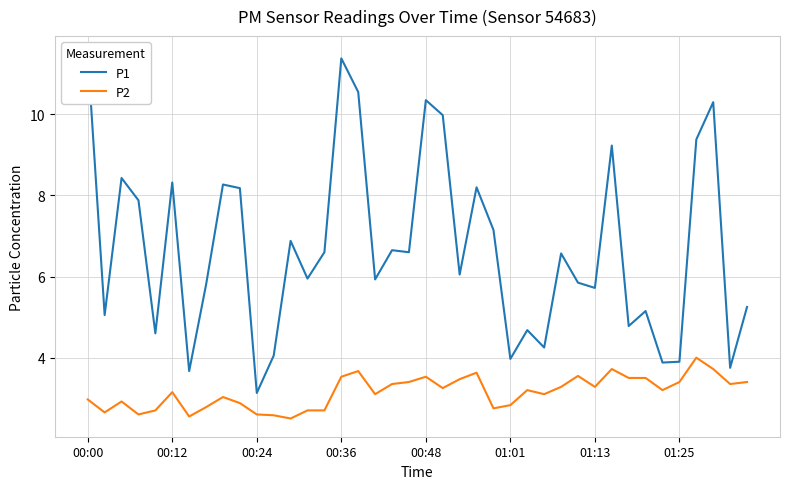

Between 10 and 29, which series saw the biggest shift?

P1